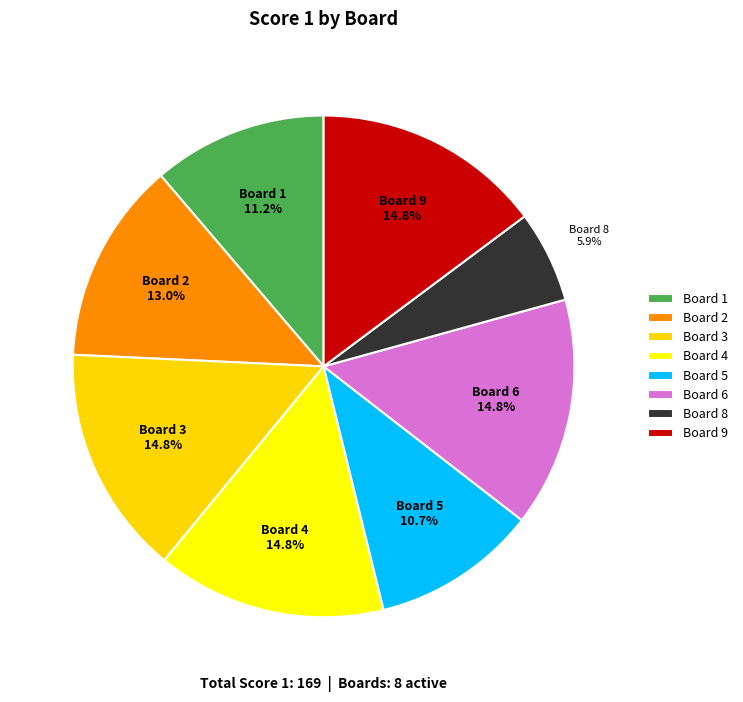

To the nearest percent, what is the combined percentage of Board 6 and Board 2?

28%